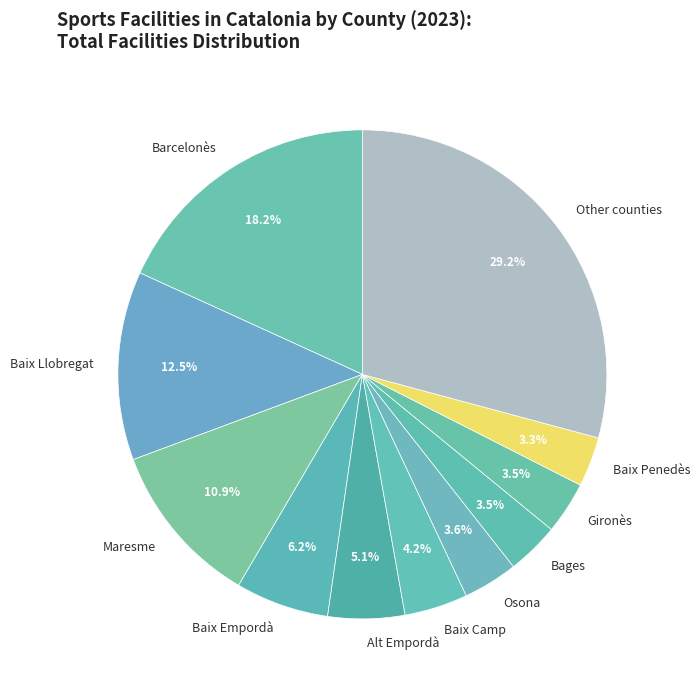

Is Gironès the majority of the pie?

No